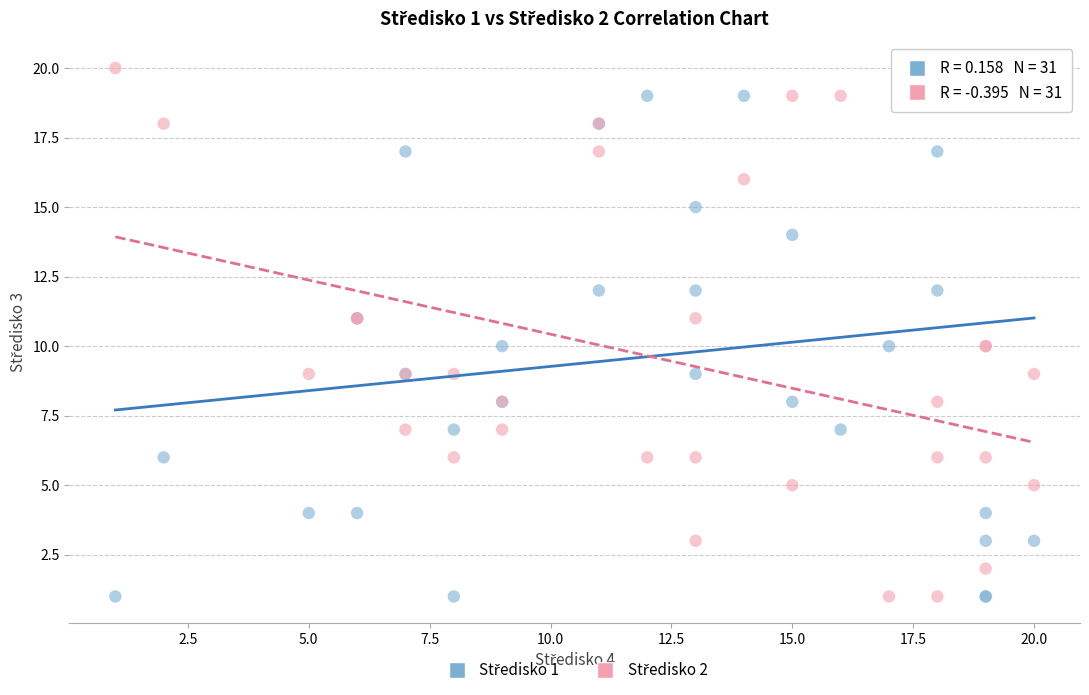

What is the X range (max minus min) for the scatter plot?

19